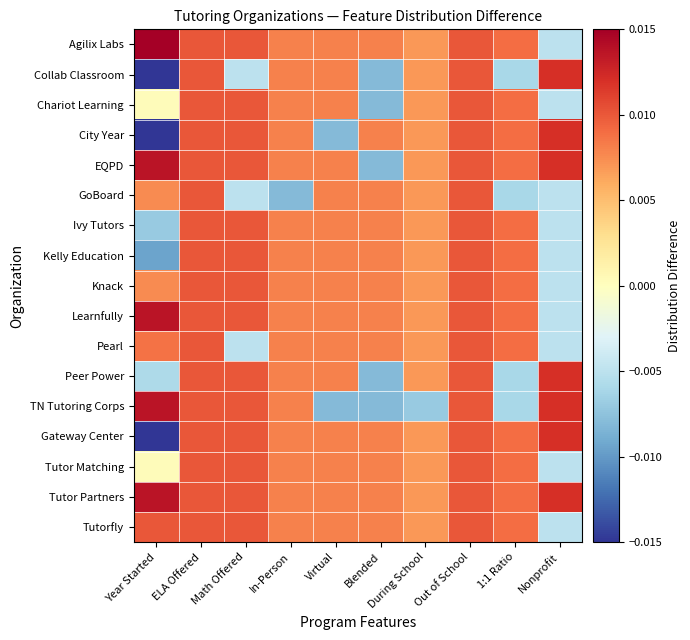

Count the number of data series in this chart.

17